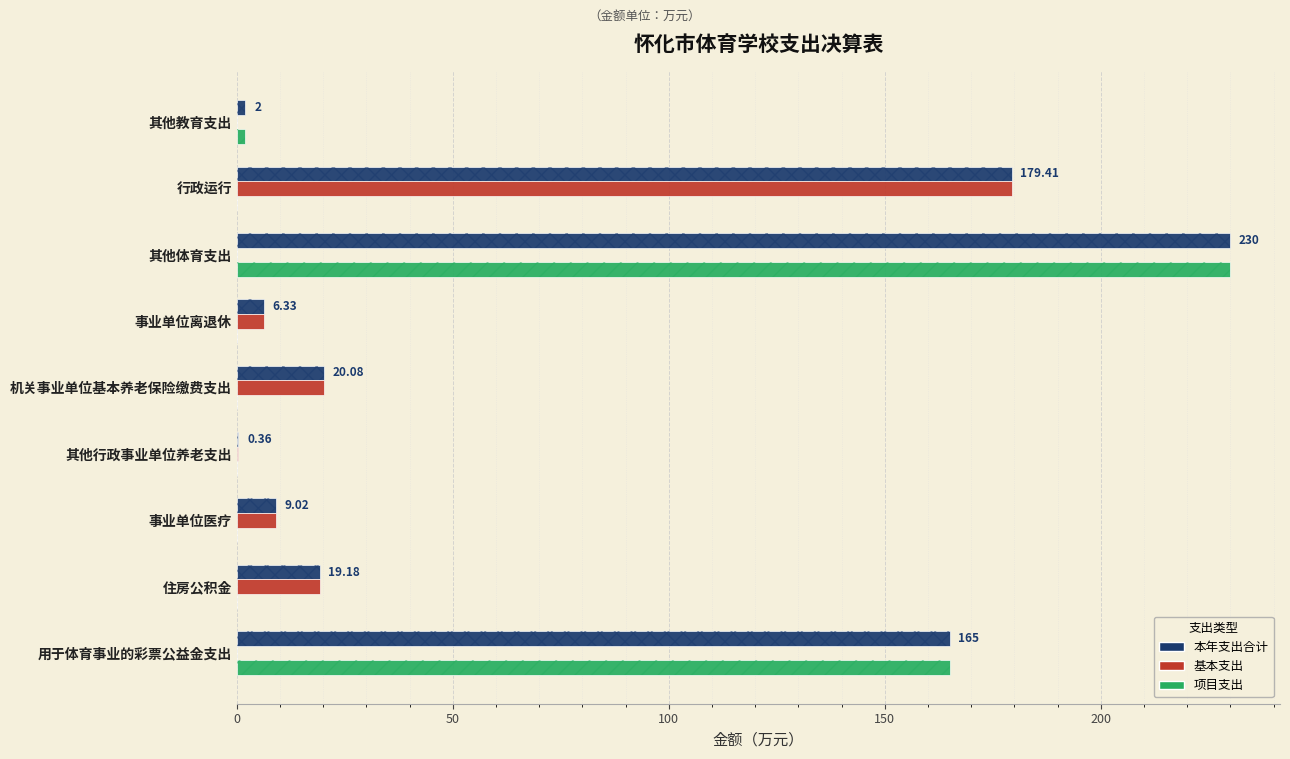

List the series in order of their peak value, highest first.

本年支出合计, 项目支出, 基本支出